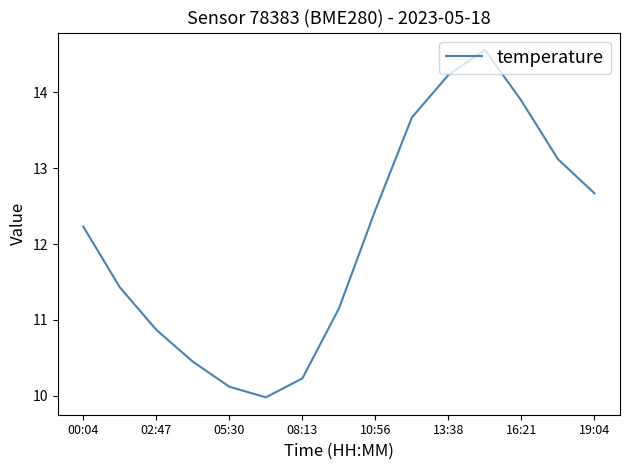

What is the smallest value displayed?

10.0